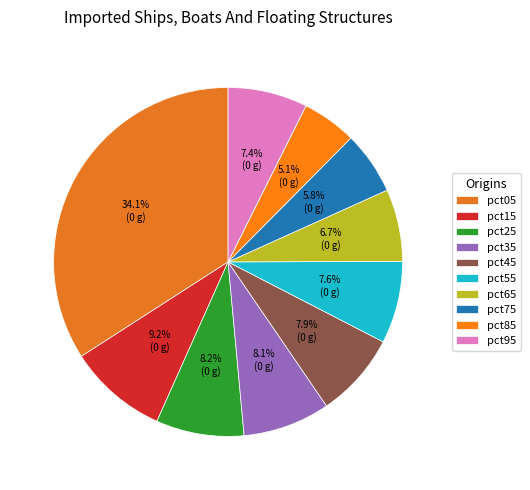

Does any single category account for the majority?

No